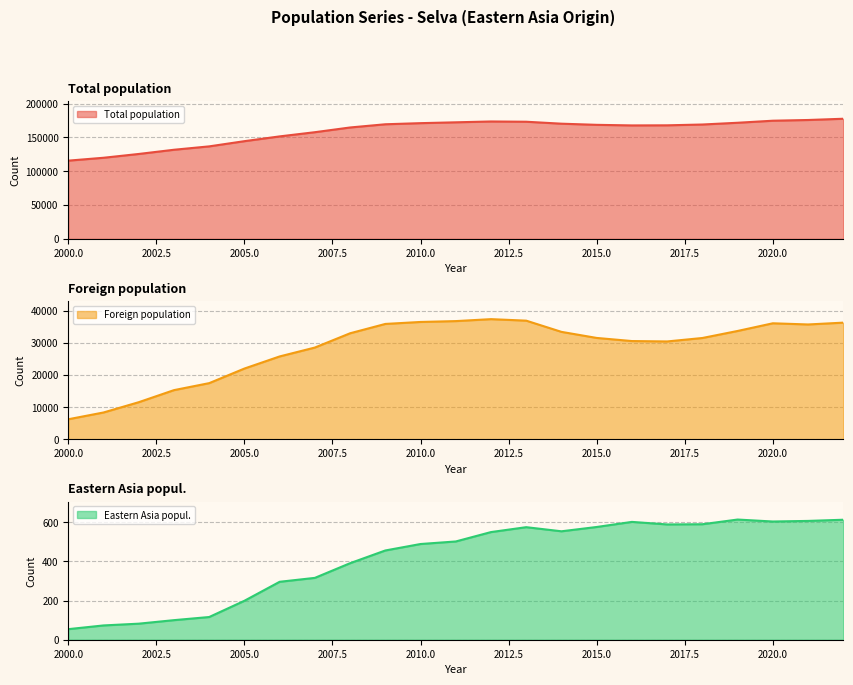

True or false: Foreign population and Eastern Asia popul. cross at least once.

False